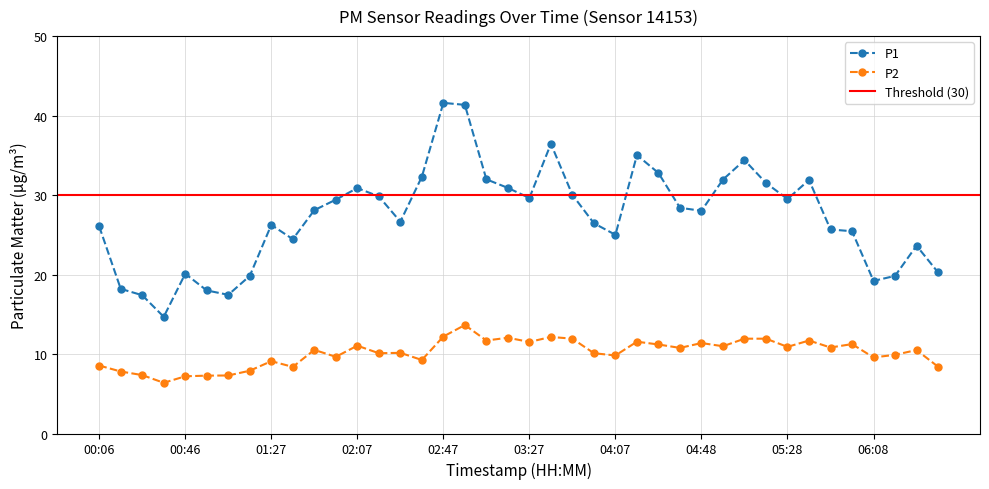

What is the value of the P2 point at the 26th from the left?

11.6